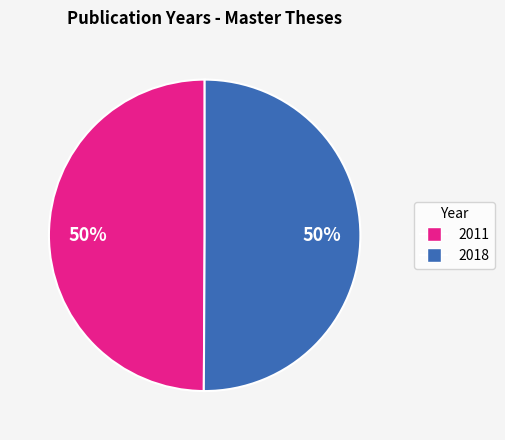

True or false: 2011 accounts for 50% of the total.

True